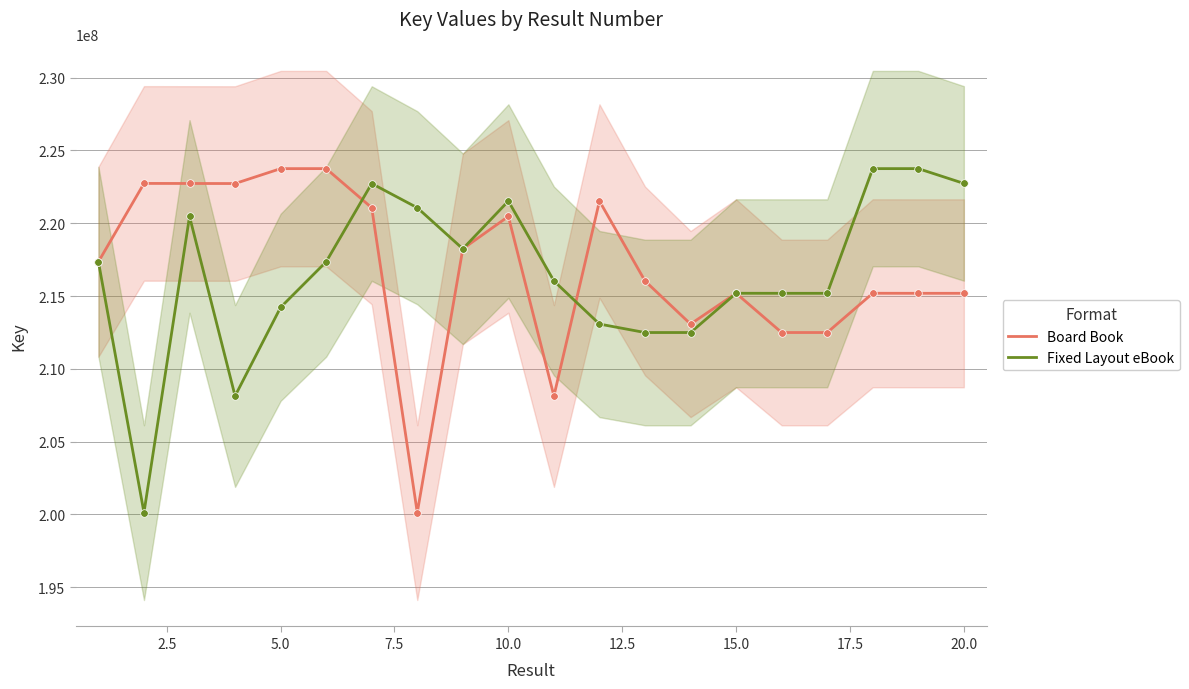

Which series contains the lowest Y value?

Board Book